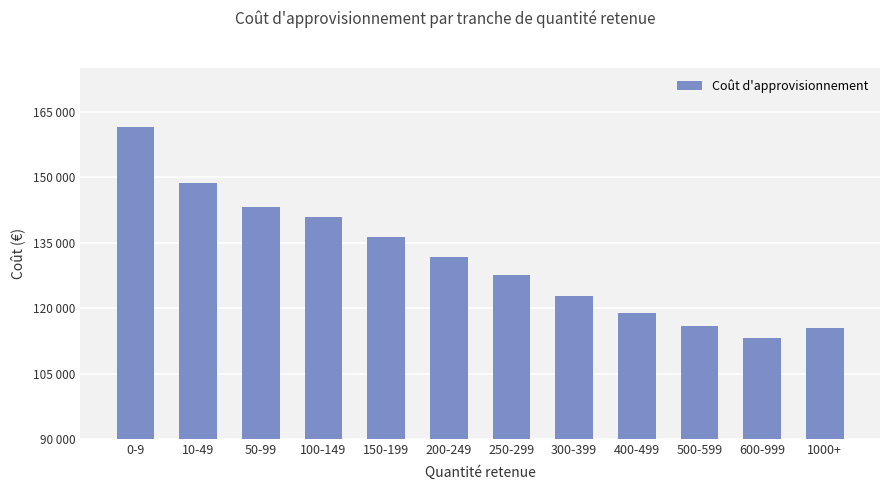

True or false: the data shows 233785.6 at 50-99.

False